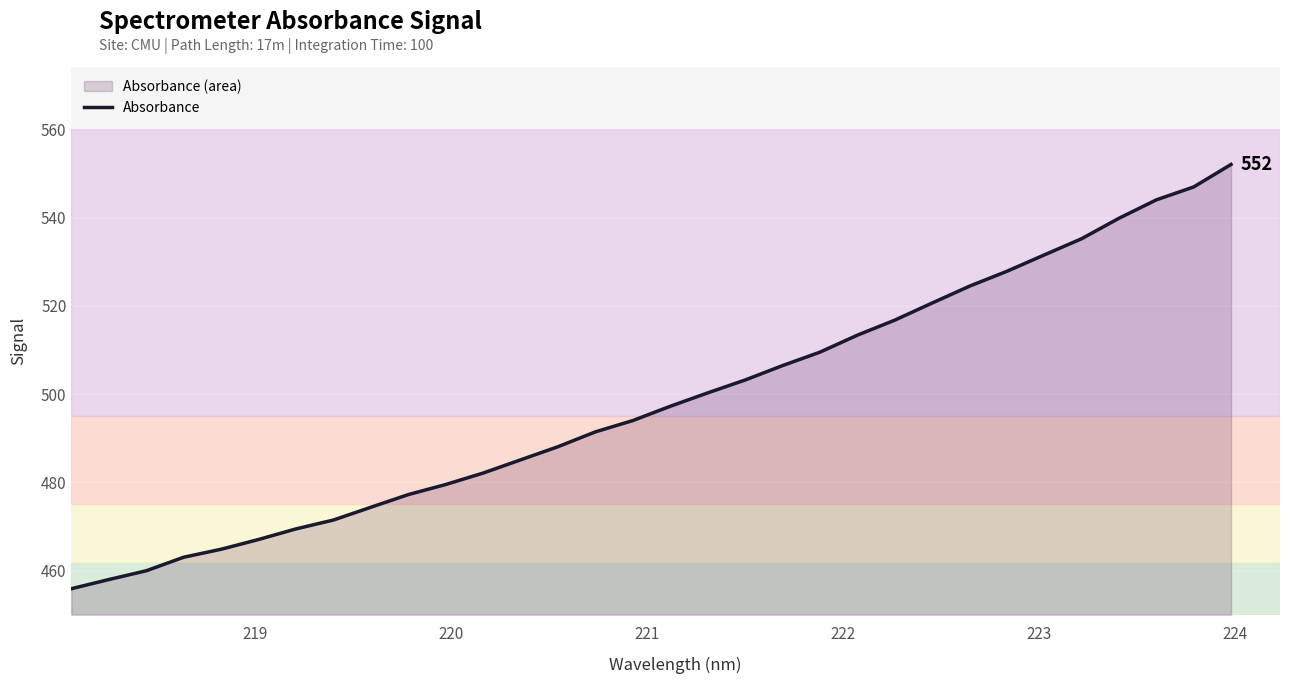

What is the difference between the maximum and minimum values?

96.2